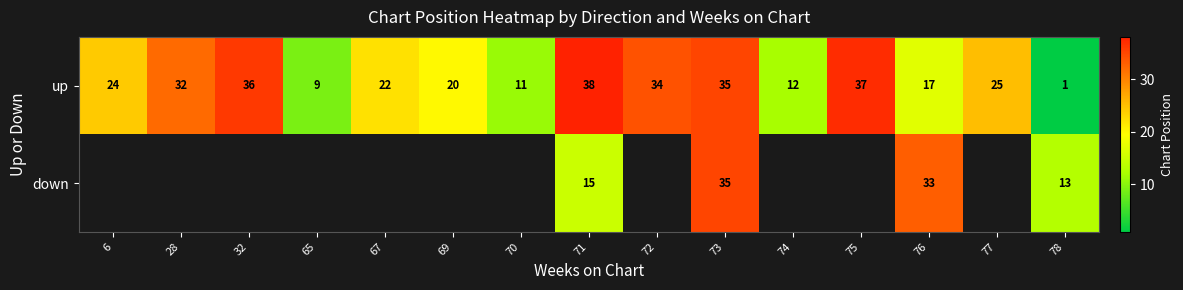

At which label is up closest to 19?

69